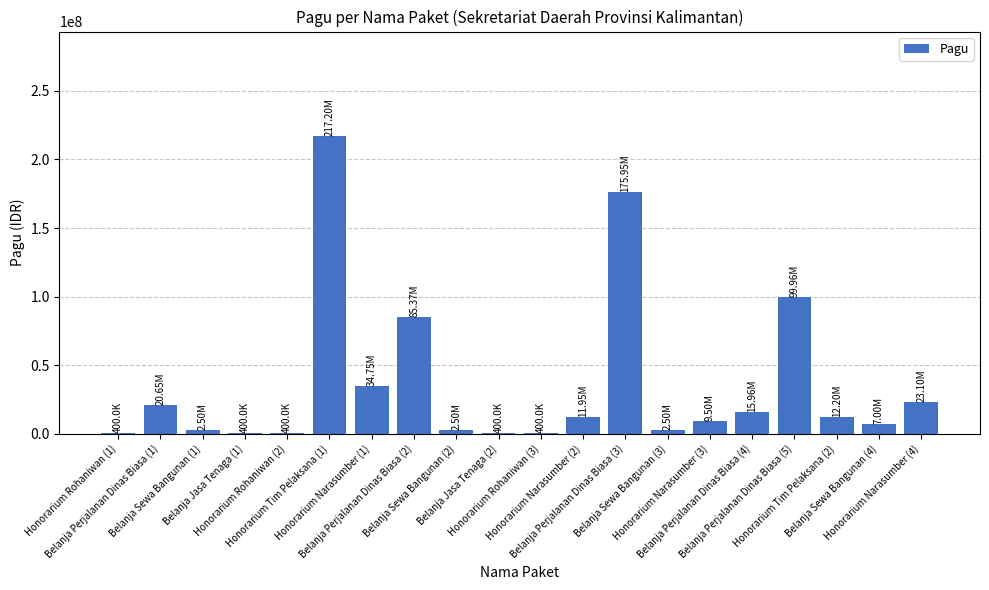

What is the difference between the values at Honorarium Tim Pelaksana (2) and Belanja Perjalanan Dinas Biasa (2)?

73166000